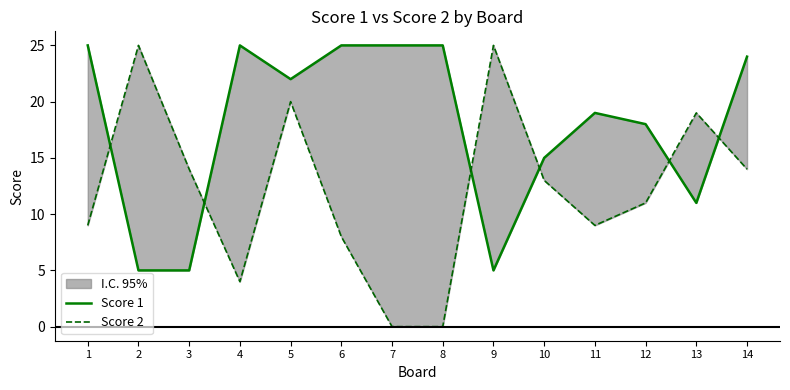

Rank the series by their average value, from highest to lowest.

Score 1, Score 2